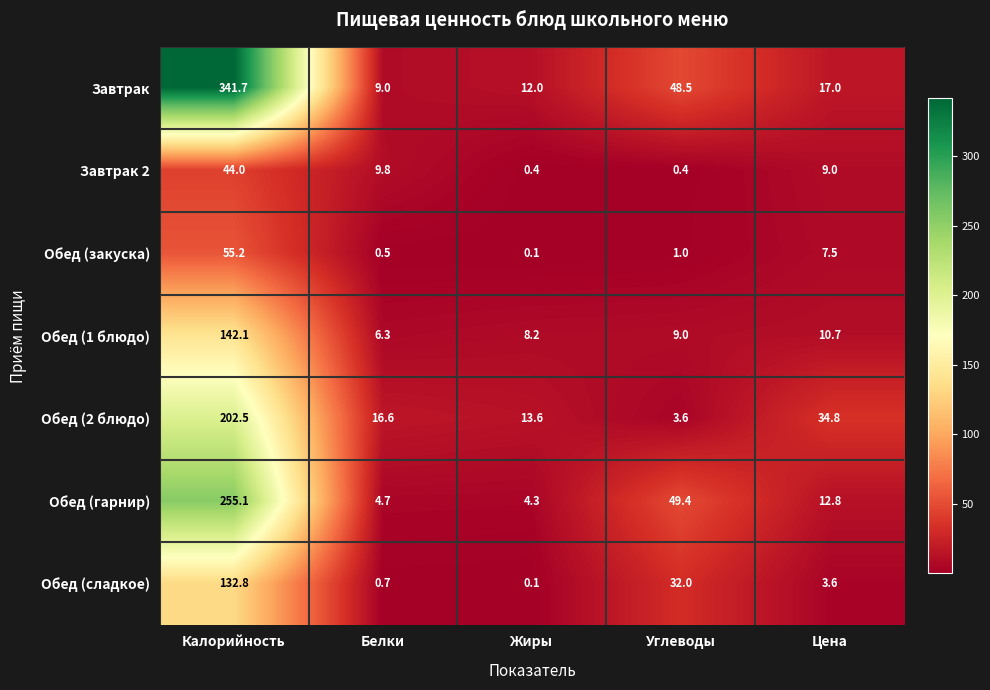

At which category does the chart reach its peak across all series?

Калорийность